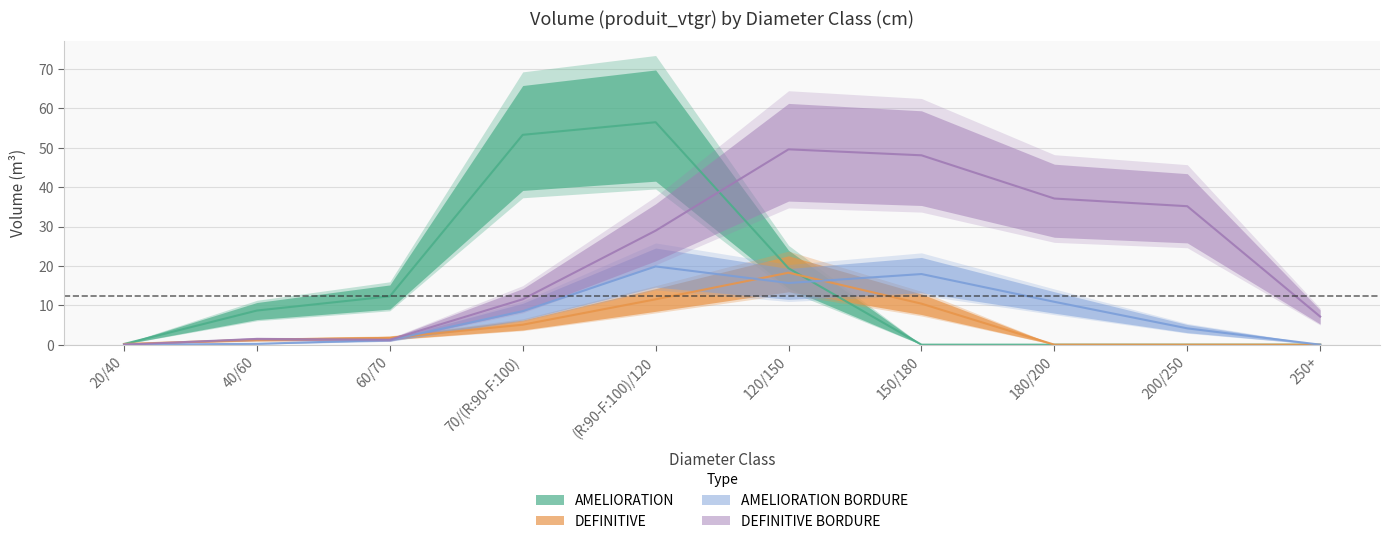

True or false: DEFINITIVE BORDURE has more than 0 interior local peaks.

True